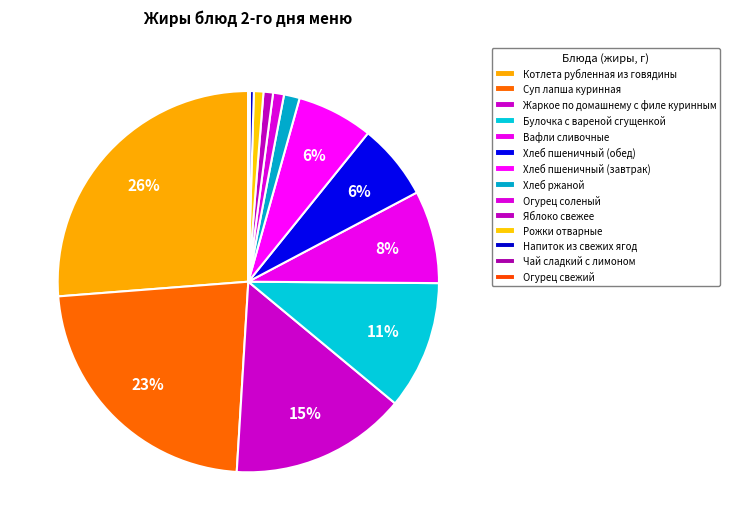

Which has a higher value, Яблоко свежее or Напиток из свежих ягод?

Яблоко свежее